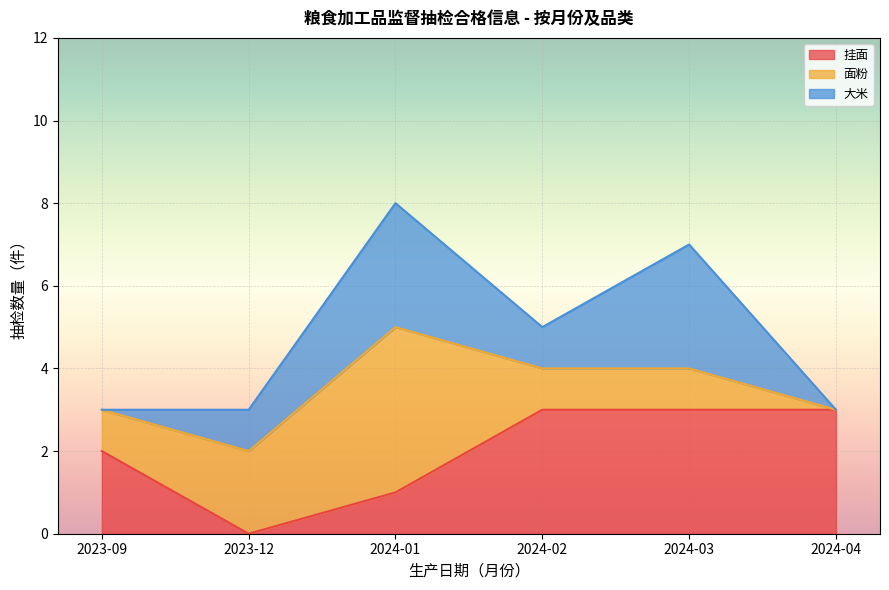

The value of 挂面 at 2024-03 is 3. True or false?

True